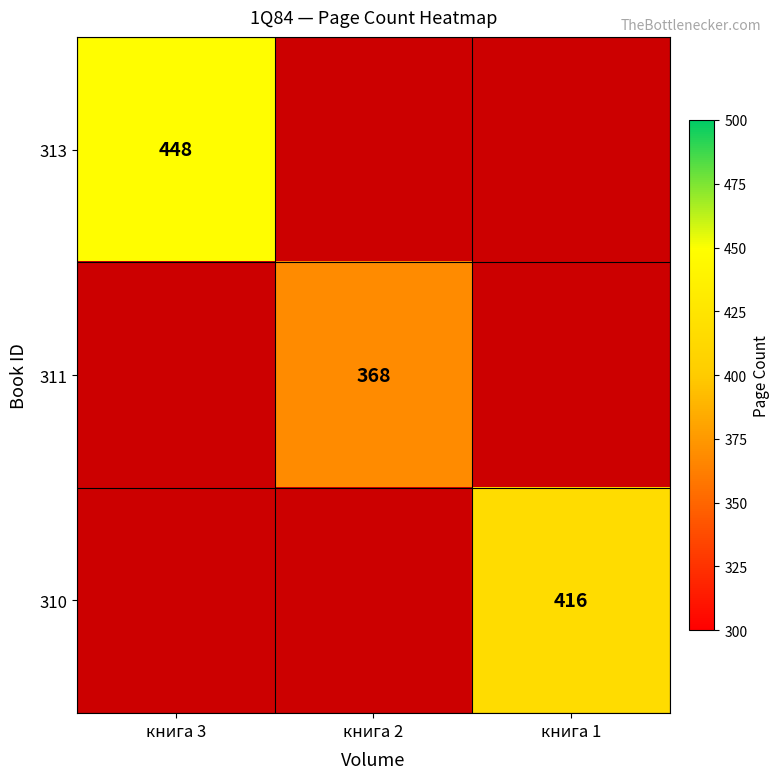

Is the value of 311 at книга 2 greater than the value of 310 at книга 1?

No